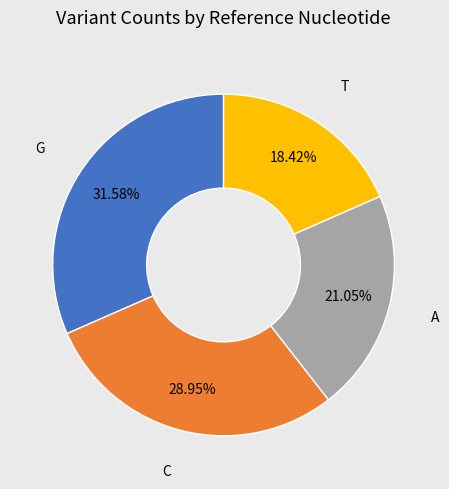

Is there a majority slice in this chart?

No